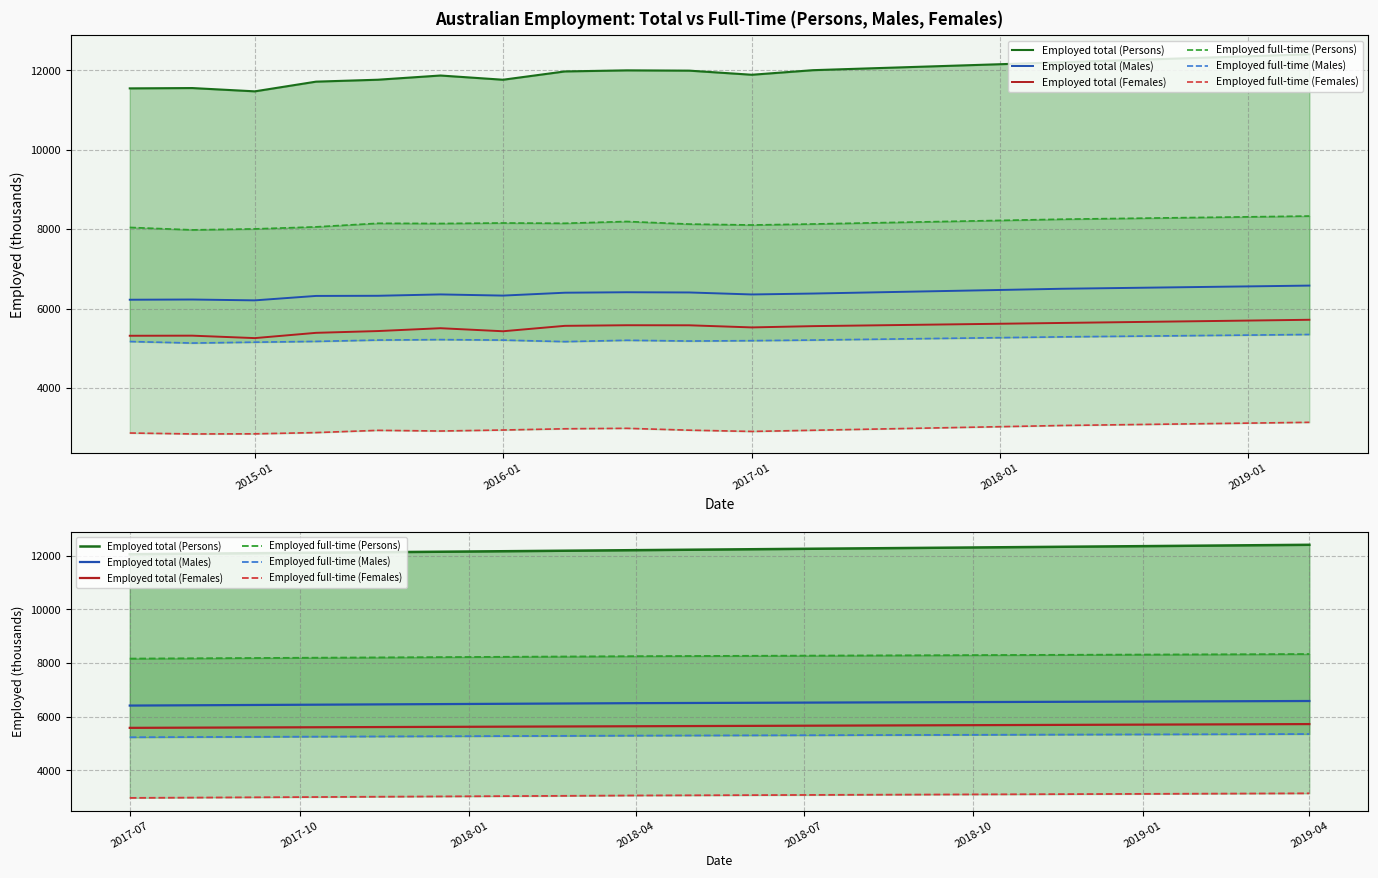

What is the difference between the maximum and minimum values in the Employed total (Persons) series?

350